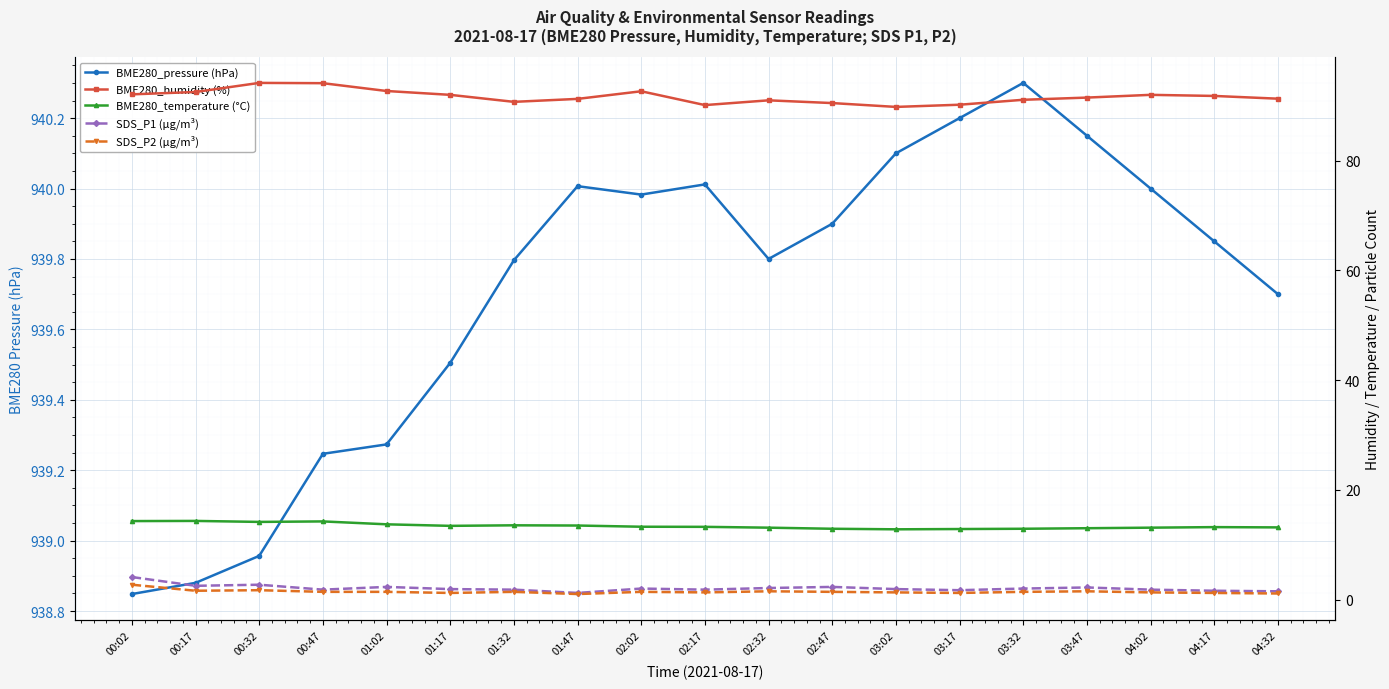

What is the difference between the second highest and second lowest values in the SDS_P1 (µg/m³) series?

1.2